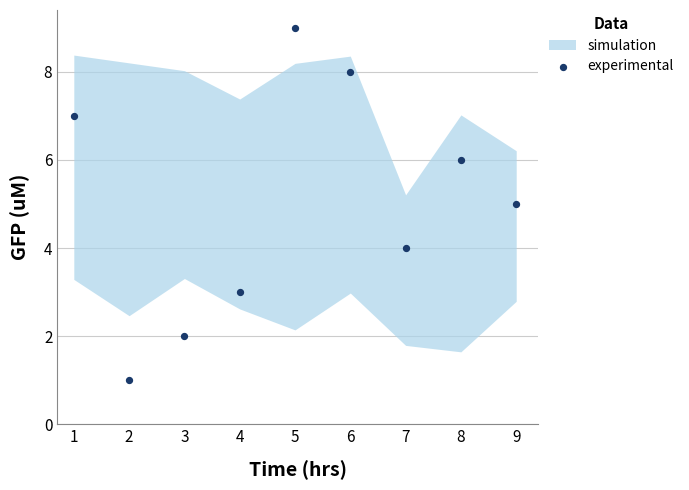

What is the range of Y values (max minus min)?

8